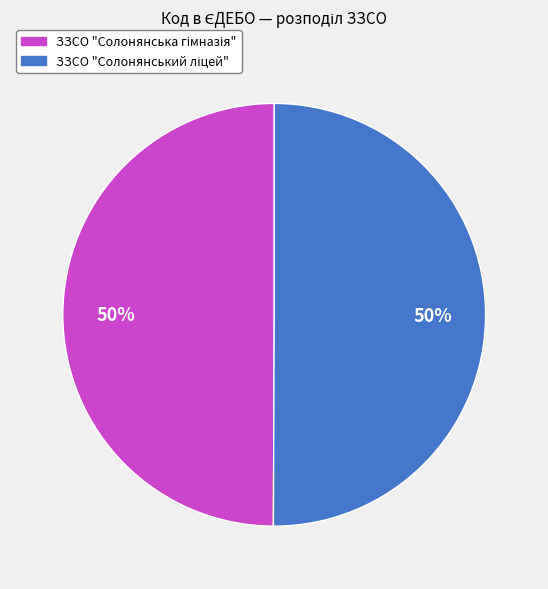

To the nearest percent, what is the average slice percentage?

50%